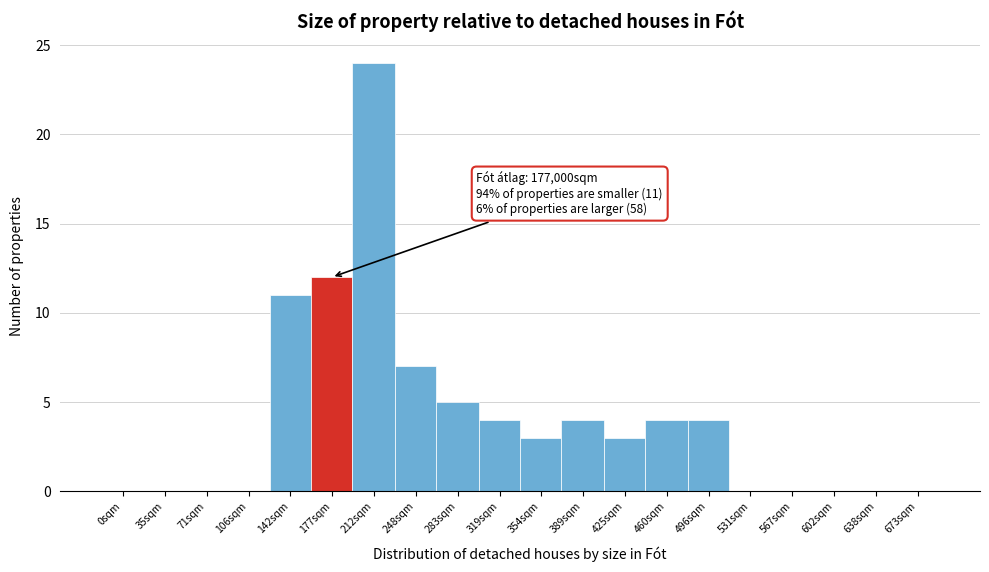

Reading left to right, what are all the values shown in this chart?

0sqm=0	35sqm=0	71sqm=0	106sqm=0	142sqm=11	177sqm=12	212sqm=24	248sqm=7	283sqm=5	319sqm=4	354sqm=3	389sqm=4	425sqm=3	460sqm=4	496sqm=4	531sqm=0	567sqm=0	602sqm=0	638sqm=0	673sqm=0